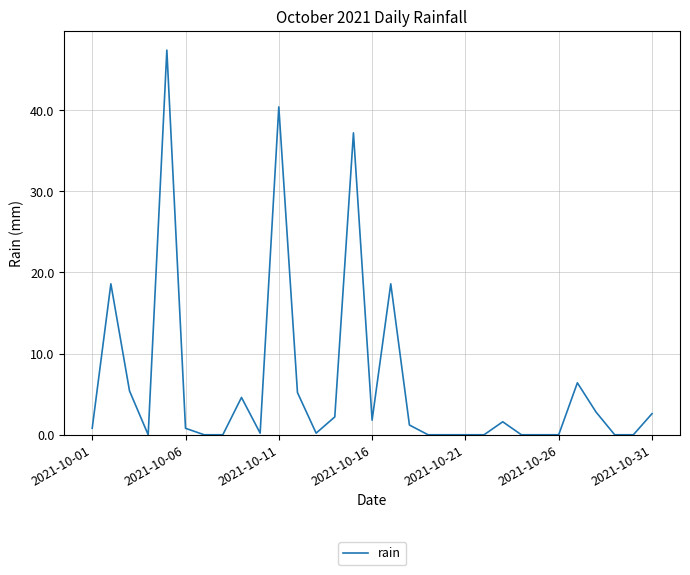

What is the difference between the maximum and minimum values?

47.4